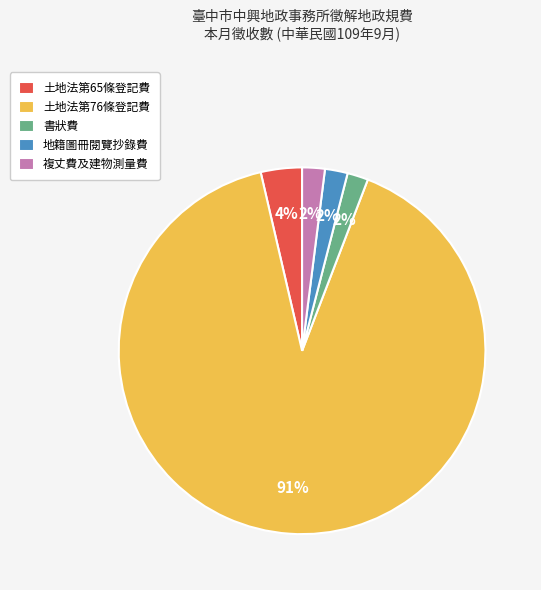

Combined, do 土地法第65條登記費 and 土地法第76條登記費 account for over 50%?

Yes